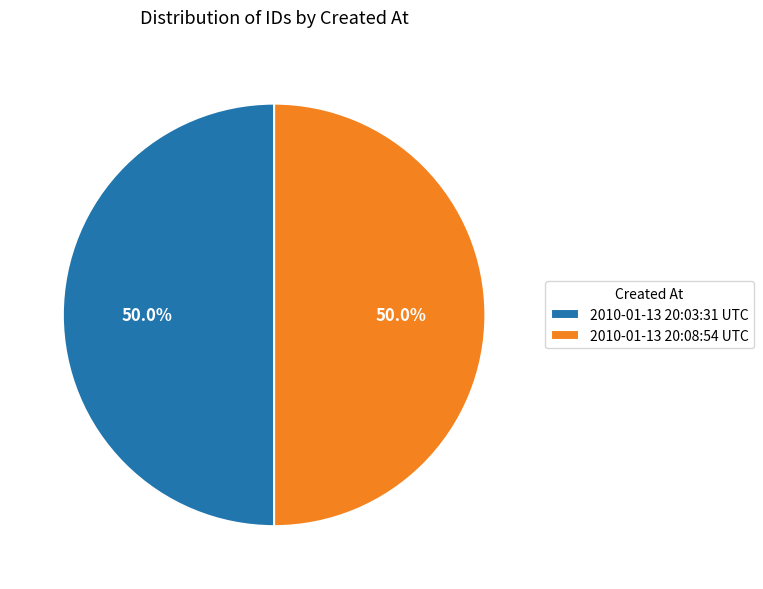

What is the ratio of the value at 2010-01-13 20:03:31 UTC to the value at 2010-01-13 20:08:54 UTC?

1.0